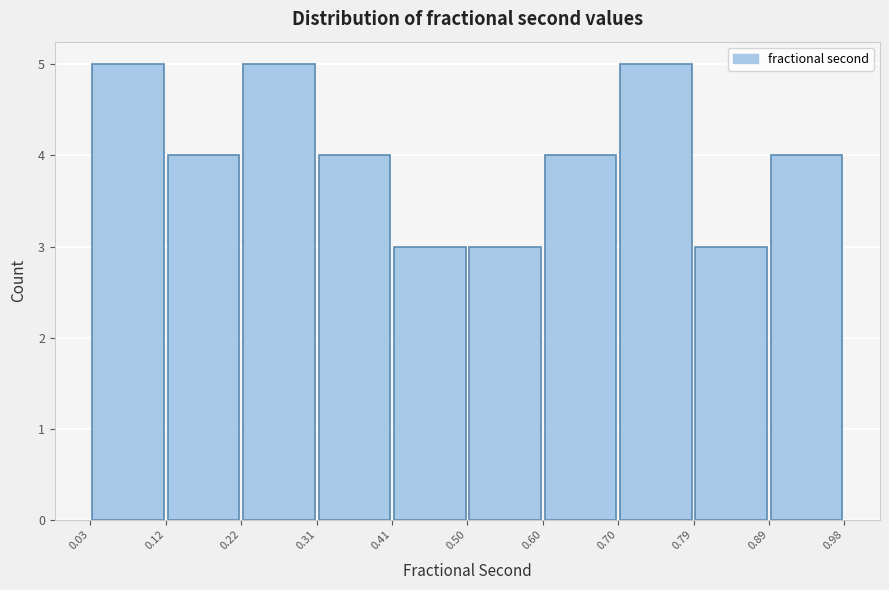

Reading left to right, transcribe this chart: for each bar, give the range it covers on the x-axis and its height. The values are not printed on the chart, so give them approximately, as read against the axis.

0.03 to 0.12: 5
0.12 to 0.22: 4
0.22 to 0.31: 5
0.31 to 0.41: 4
0.41 to 0.50: 3
0.50 to 0.60: 3
0.60 to 0.70: 4
0.70 to 0.79: 5
0.79 to 0.89: 3
0.89 to 0.98: 4